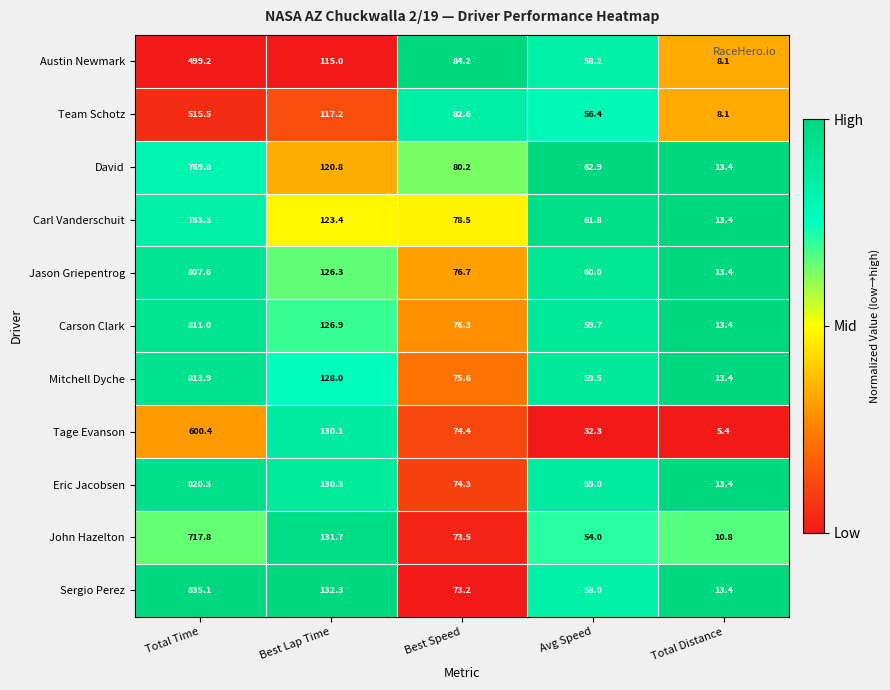

What is the difference between the second highest and minimum values in the Eric Jacobsen series?

116.9